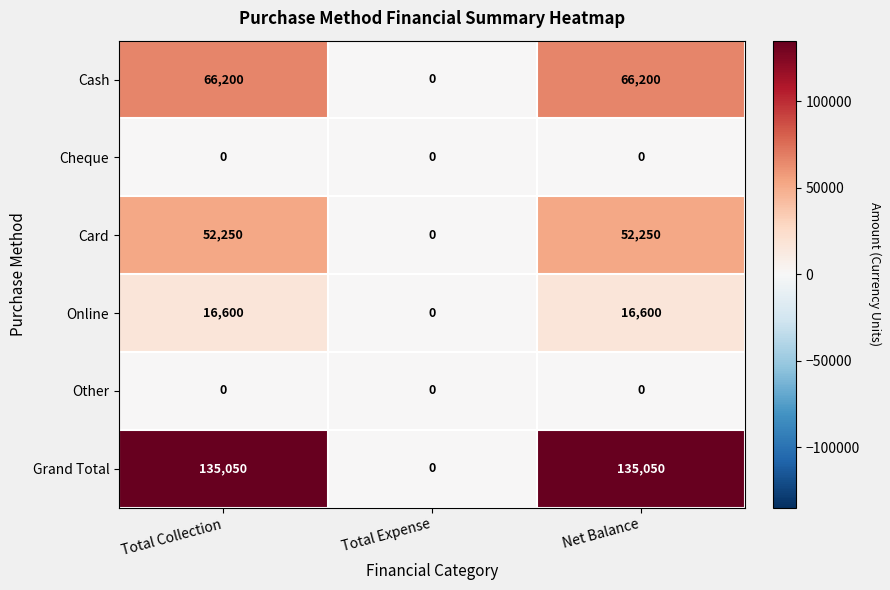

Which series has the widest spread of values?

Grand Total